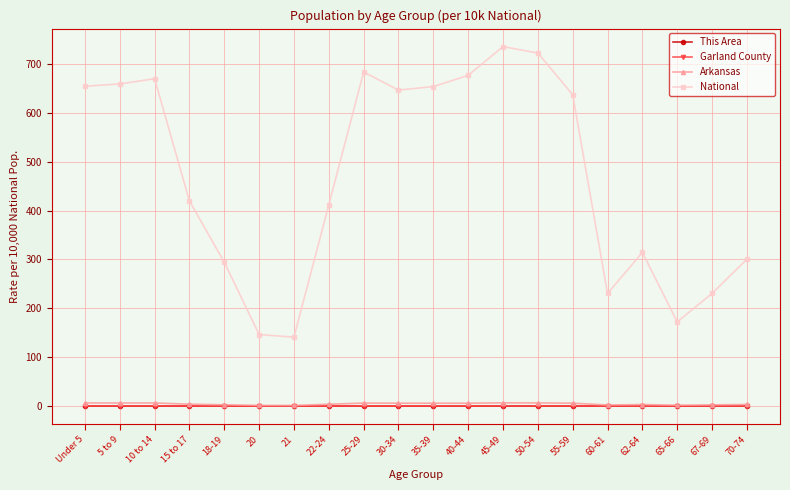

In National, how many points are higher than both neighbors (excluding endpoints)?

4